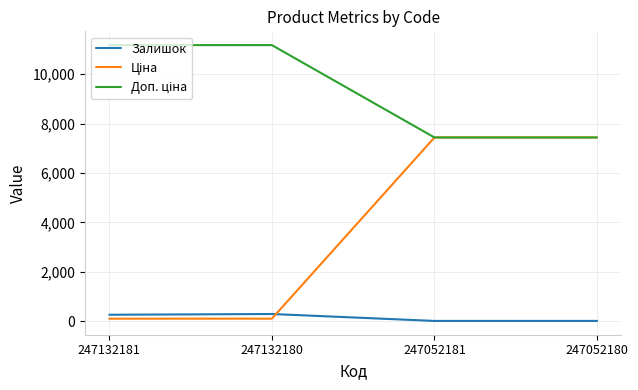

What is the greatest value displayed?

11169.0